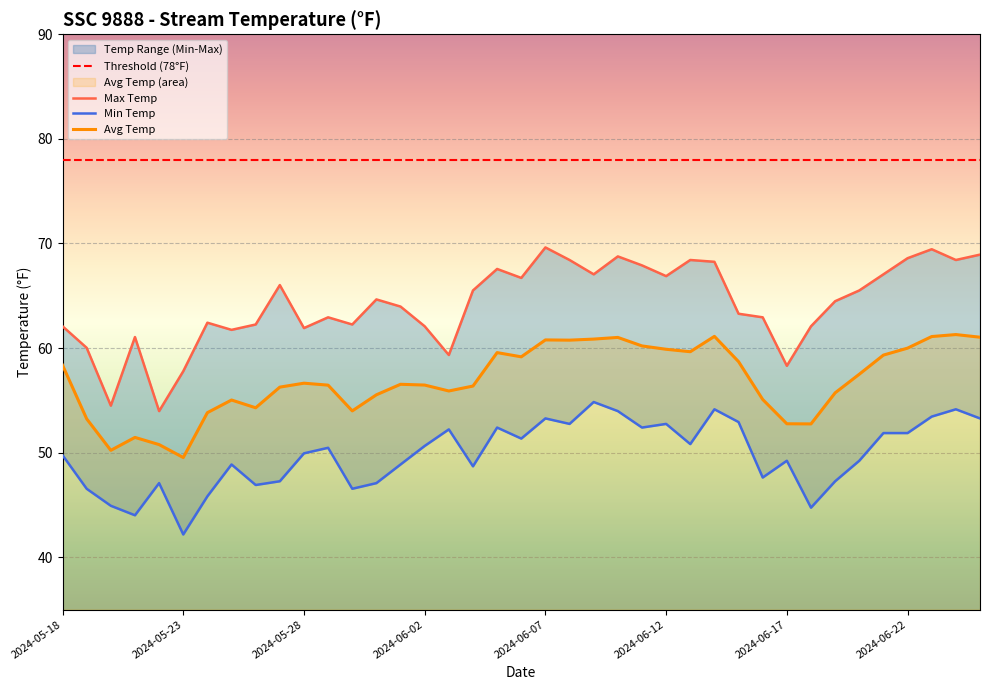

True or false: Min Temp and Threshold (78°F) intersect in this chart.

False